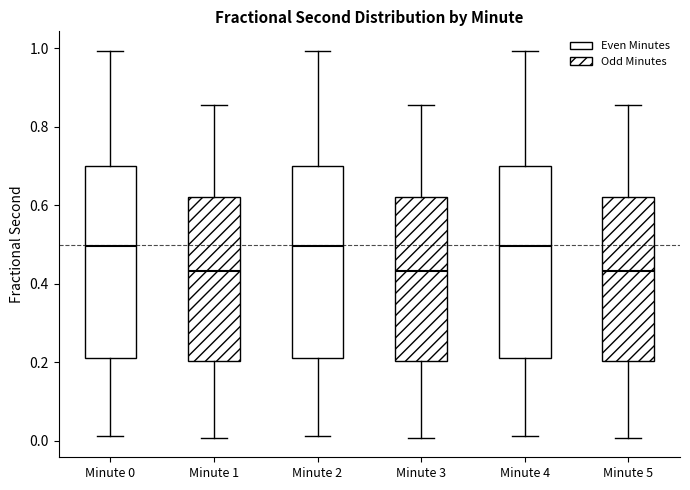

Reading left to right, read every box against the y-axis: the position of its median line, the range the box covers, and the ends of its whiskers. The values are not printed on the chart, so give them approximately, as read against the axis.

Minute 0: median 0.50, box 0.20 to 0.70, whiskers 0.02 to 1.00
Minute 1: median 0.44, box 0.20 to 0.62, whiskers 0.00 to 0.86
Minute 2: median 0.50, box 0.20 to 0.70, whiskers 0.02 to 1.00
Minute 3: median 0.44, box 0.20 to 0.62, whiskers 0.00 to 0.86
Minute 4: median 0.50, box 0.20 to 0.70, whiskers 0.02 to 1.00
Minute 5: median 0.44, box 0.20 to 0.62, whiskers 0.00 to 0.86